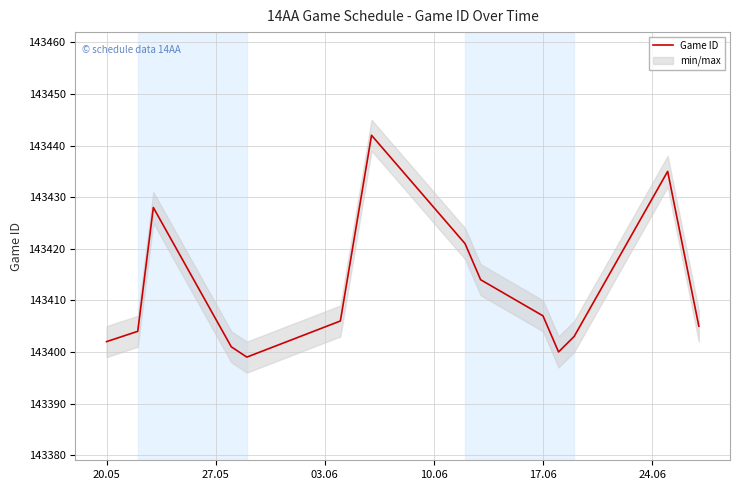

Reading left to right, what are all the values shown in this chart?

143402	143404	143428	143401	143399	143406	143442	143421	143414	143407	143400	143403	143435	143405